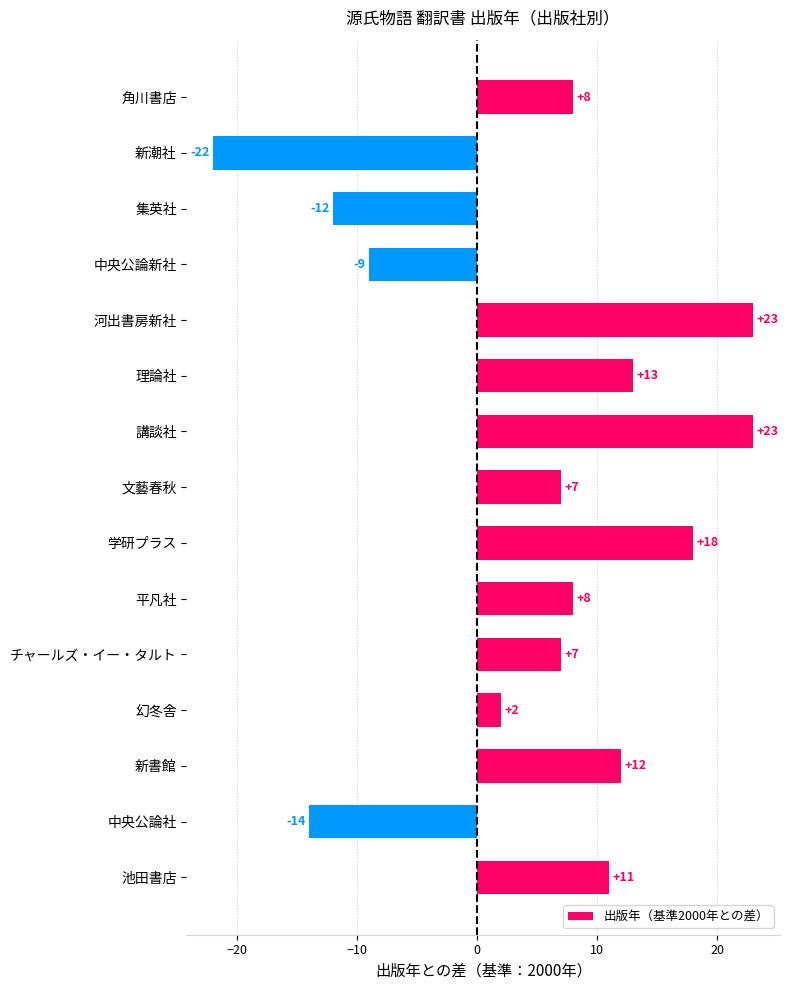

Reading bottom to top, what are all the values shown in this chart?

池田書店=11	中央公論社=-14	新書館=12	幻冬舎=2	チャールズ・イー・タルト=7	平凡社=8	学研プラス=18	文藝春秋=7	講談社=23	理論社=13	河出書房新社=23	中央公論新社=-9	集英社=-12	新潮社=-22	角川書店=8